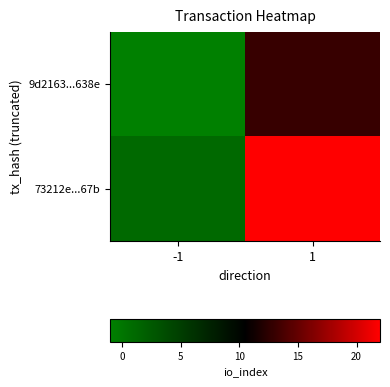

How many data points does each series have?

2